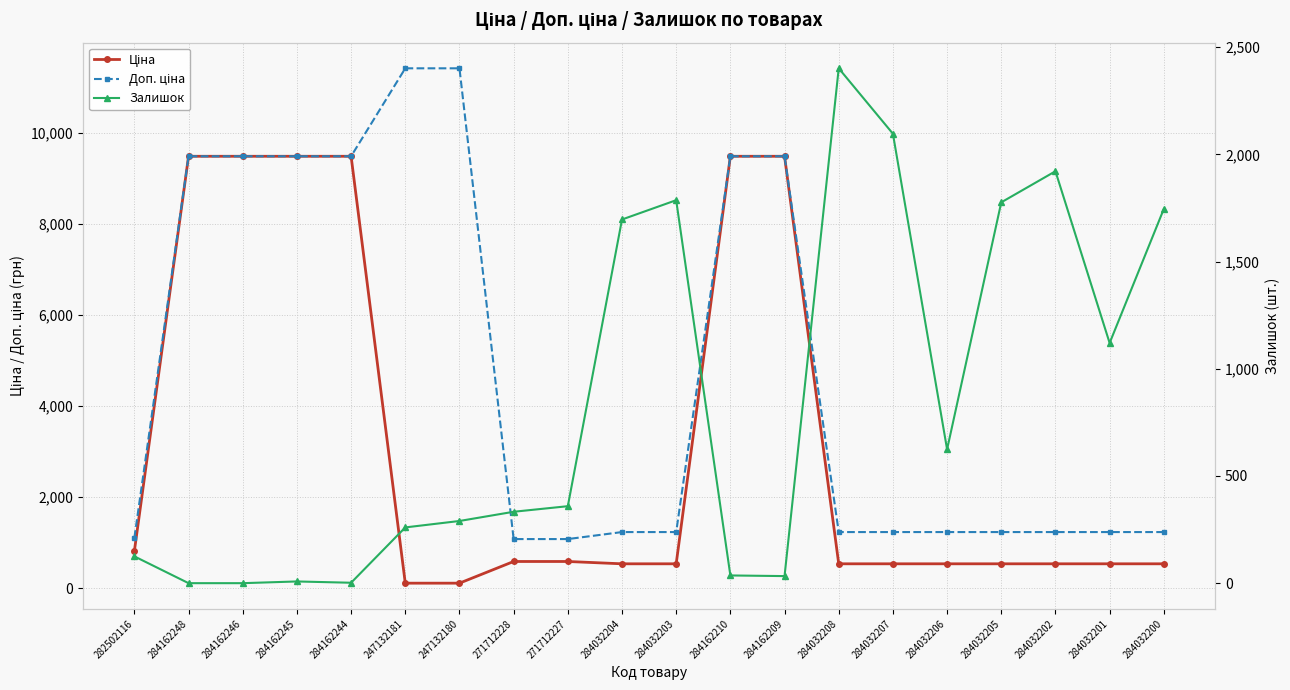

Which has a higher value, 271712227 or 247132181?

271712227